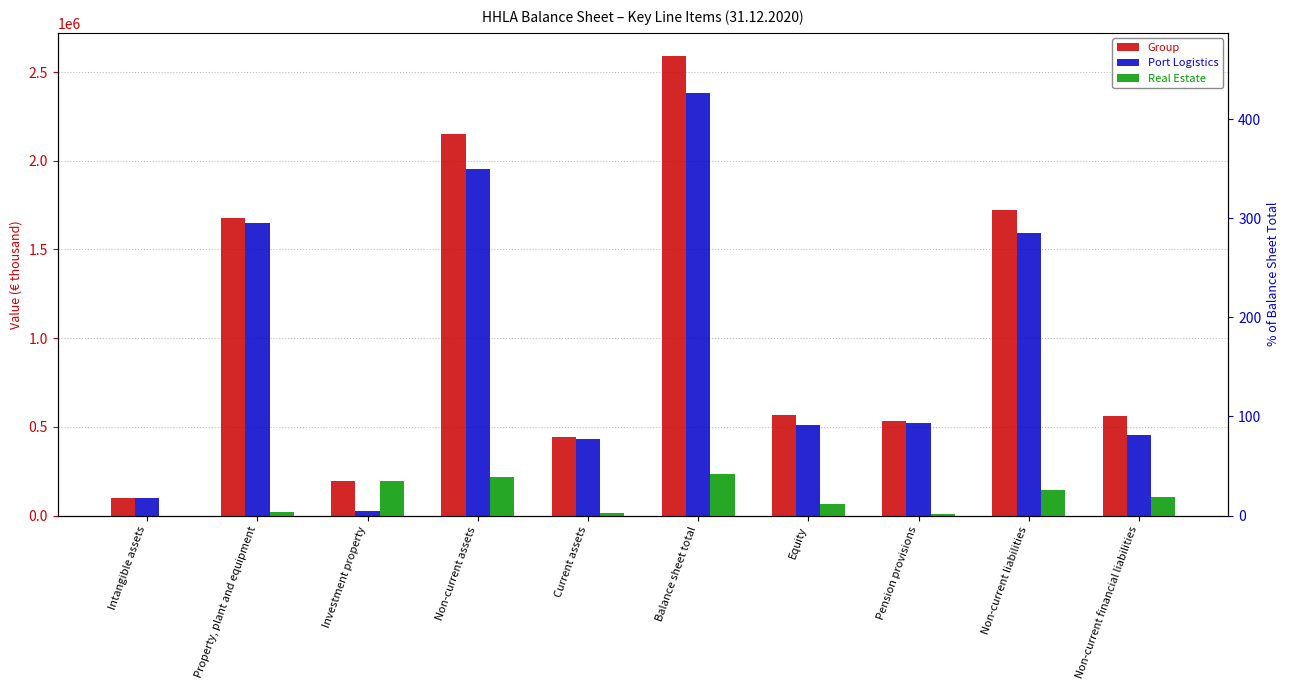

Is it true that Group equals 2150879 at Non-current assets?

True